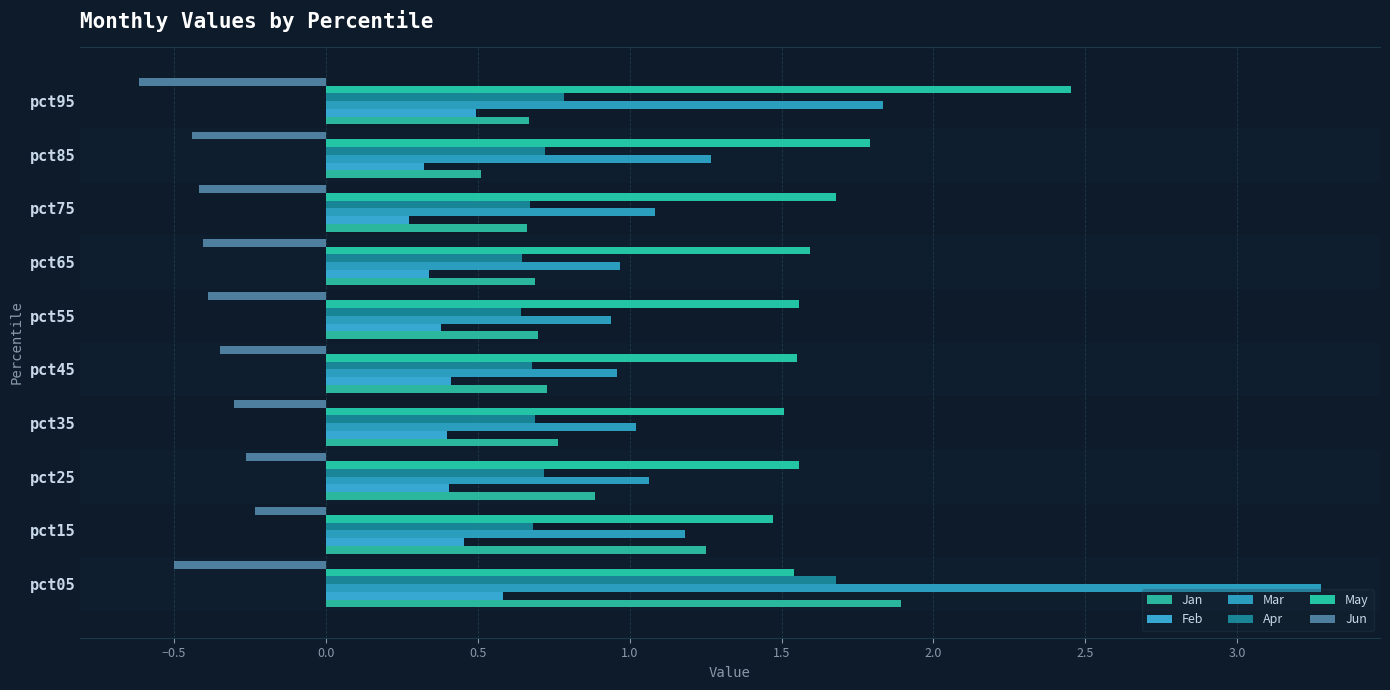

Which category has the highest value in the May series?

pct95